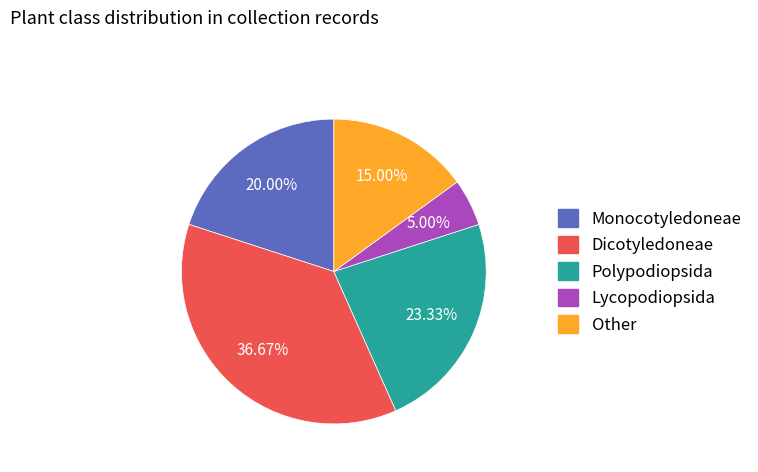

To the nearest percent, what portion does Monocotyledoneae represent?

20%